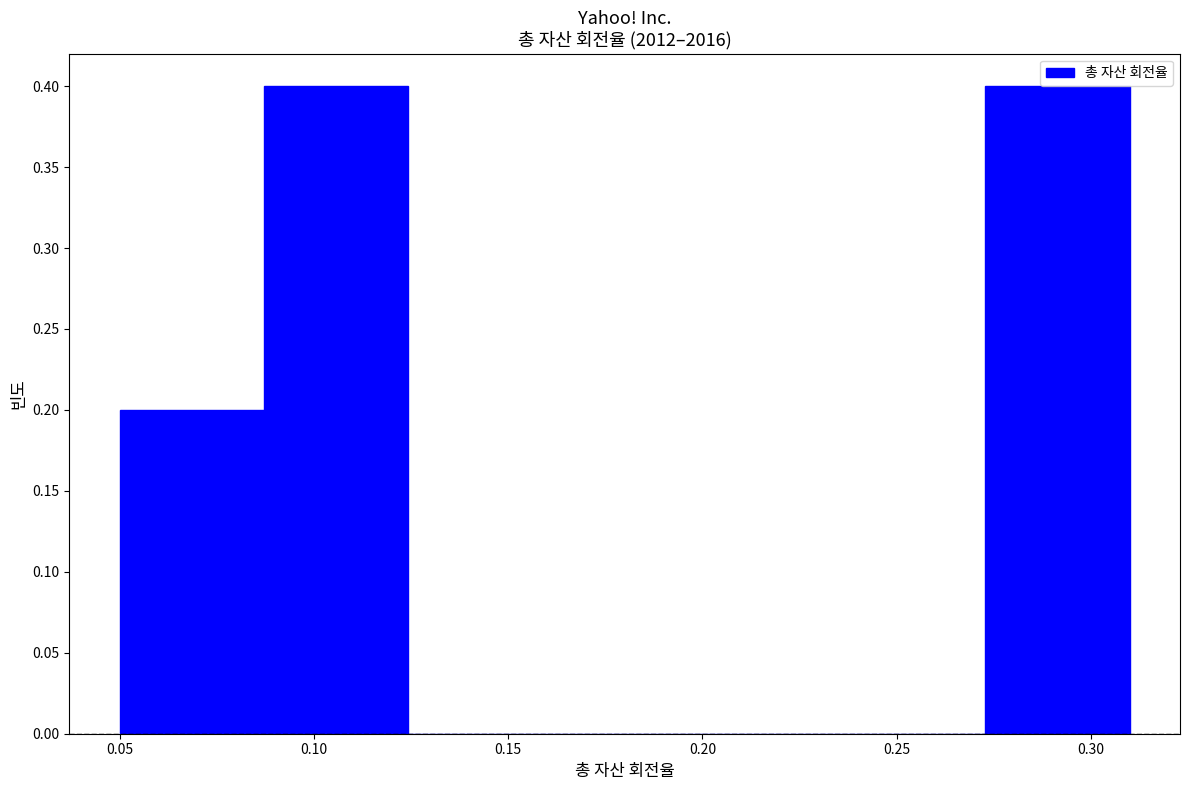

How tall is the bar that spans 0.275 to 0.310 on the x-axis? Neither the bar edges nor the heights are printed on the chart, so give them approximately, as read against the axes.

0.4